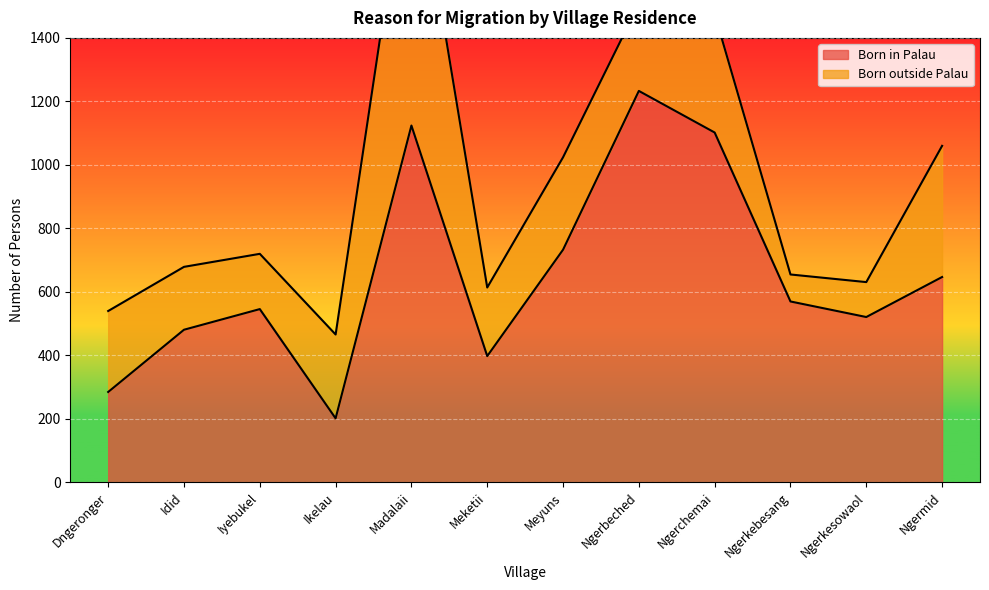

How many data points are above 570?

5